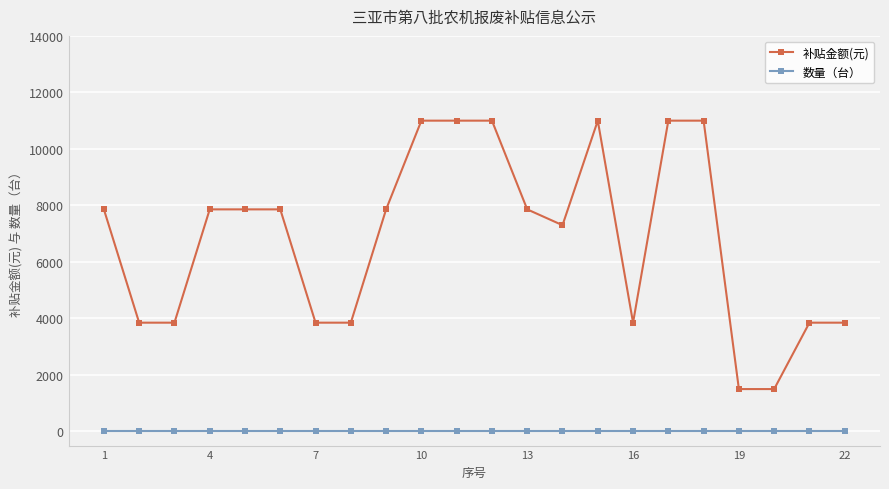

What is the value of the 补贴金额(元) point at the 1st from the left?

7860